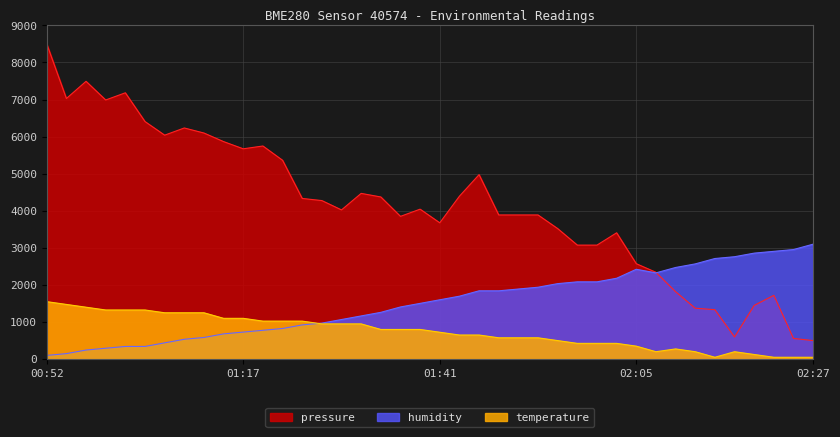

Reading right to left, extract all data points from this chart.

pressure: 500.0	557.7	1720.1	1448.6	597.6	1333.1	1373.1	1818.5	2341.6	2573.2	3406.4	3074.3	3074.3	3519.7	3887.4	3887.4	3887.4	4974.3	4392.7	3675.8	4043.5	3849.7	4372.8	4469.0	4023.6	4275.1	4332.9	5362.0	5746.9	5671.3	5865.2	6096.8	6232.9	6039.1	6406.1	7181.5	6987.7	7490.8	7027.6	8500.0
humidity: 3100.0	2954.8	2906.5	2858.1	2761.3	2712.9	2567.7	2471.0	2325.8	2422.6	2180.6	2083.9	2083.9	2035.5	1938.7	1890.3	1841.9	1841.9	1696.8	1600.0	1503.2	1406.5	1261.3	1164.5	1067.7	971.0	922.6	825.8	777.4	729.0	680.6	583.9	535.5	438.7	341.9	341.9	293.5	245.2	148.4	100.0
temperature: 50.0	50.0	50.0	125.0	200.0	50.0	200.0	275.0	200.0	350.0	425.0	425.0	425.0	500.0	575.0	575.0	575.0	650.0	650.0	725.0	800.0	800.0	800.0	950.0	950.0	950.0	1025.0	1025.0	1025.0	1100.0	1100.0	1250.0	1250.0	1250.0	1325.0	1325.0	1325.0	1400.0	1475.0	1550.0